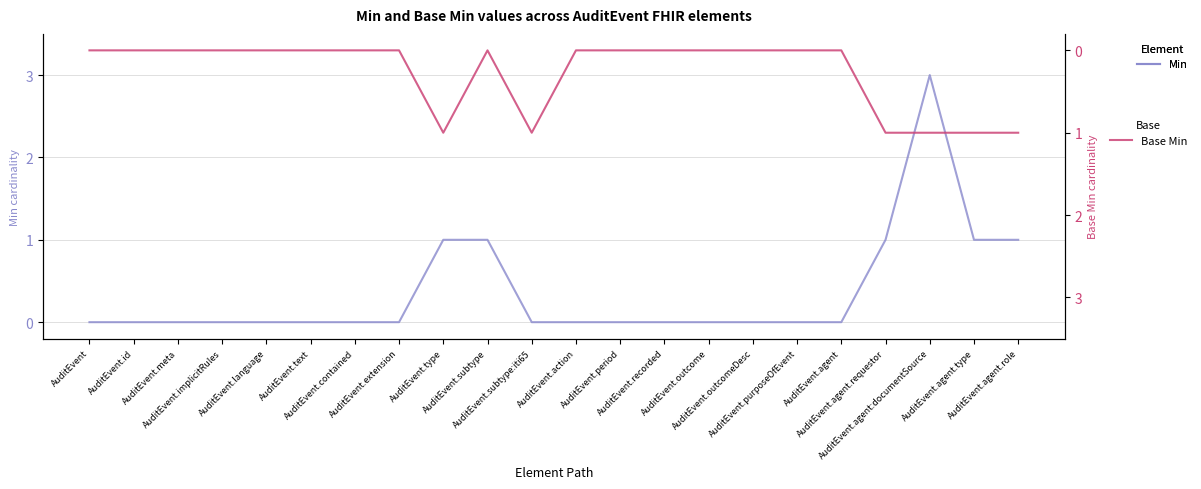

Which label corresponds to the largest value in the chart?

AuditEvent.agent:documentSource